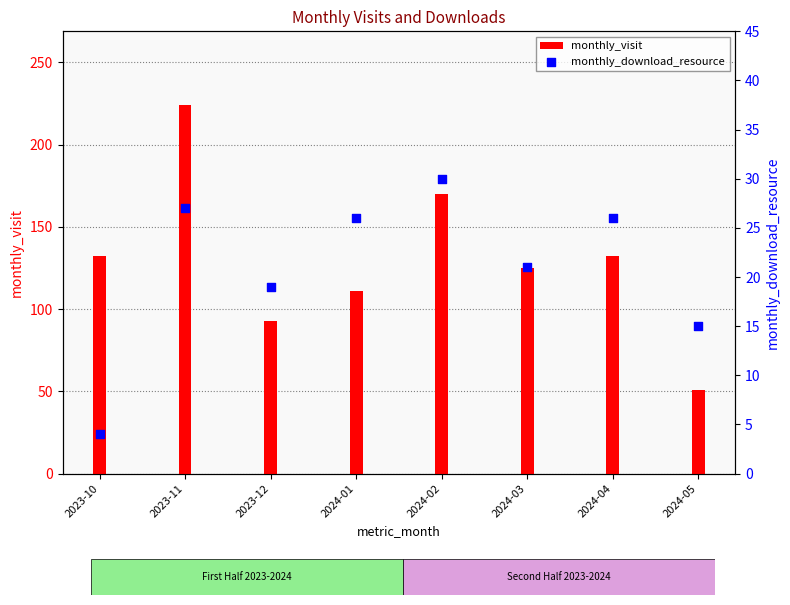

Which series has the largest Y range (max minus min)?

monthly_visit